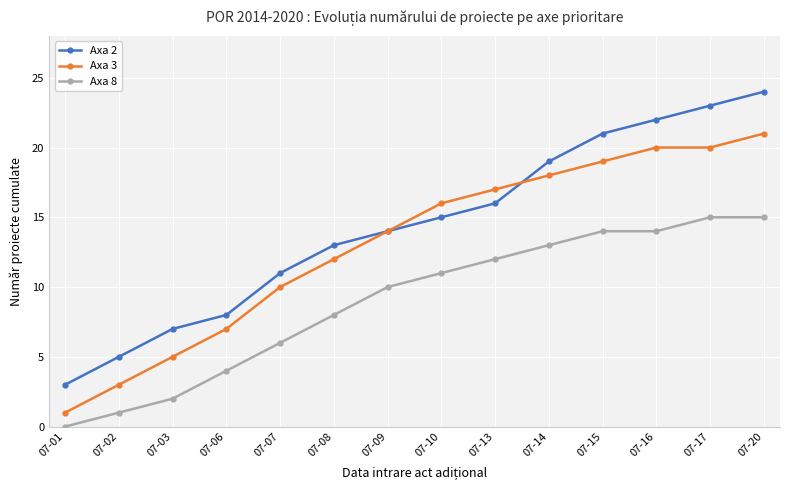

Reading left to right, extract all data points from this chart.

Axa 2: 07-01=3	07-02=5	07-03=7	07-06=8	07-07=11	07-08=13	07-09=14	07-10=15	07-13=16	07-14=19	07-15=21	07-16=22	07-17=23	07-20=24
Axa 3: 07-01=1	07-02=3	07-03=5	07-06=7	07-07=10	07-08=12	07-09=14	07-10=16	07-13=17	07-14=18	07-15=19	07-16=20	07-17=20	07-20=21
Axa 8: 07-01=0	07-02=1	07-03=2	07-06=4	07-07=6	07-08=8	07-09=10	07-10=11	07-13=12	07-14=13	07-15=14	07-16=14	07-17=15	07-20=15